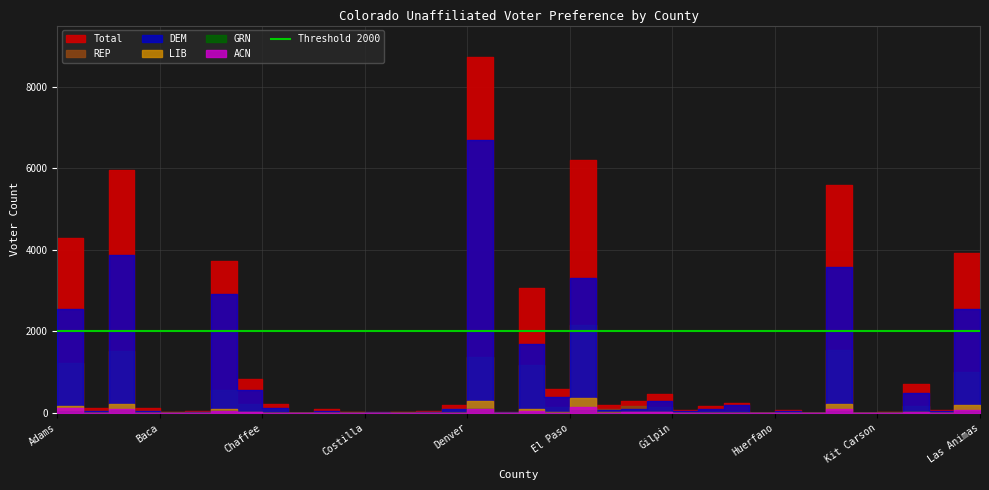

What is the difference between the LIB values at Grand and Kit Carson?

8